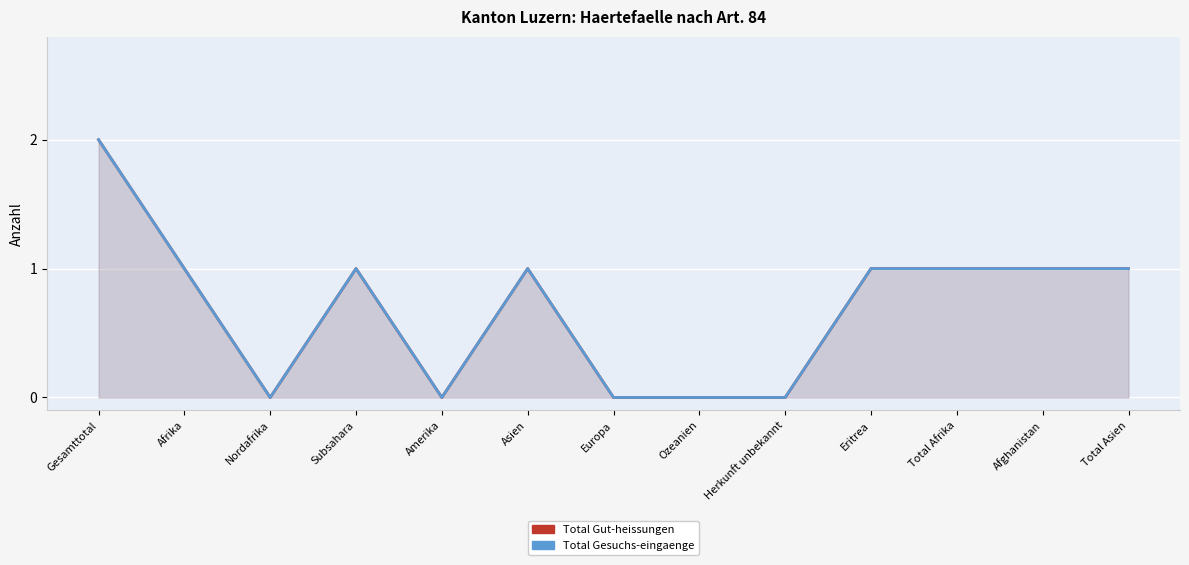

True or false: Total Gesuchs-eingaenge and Total Gut-heissungen intersect in this chart.

False